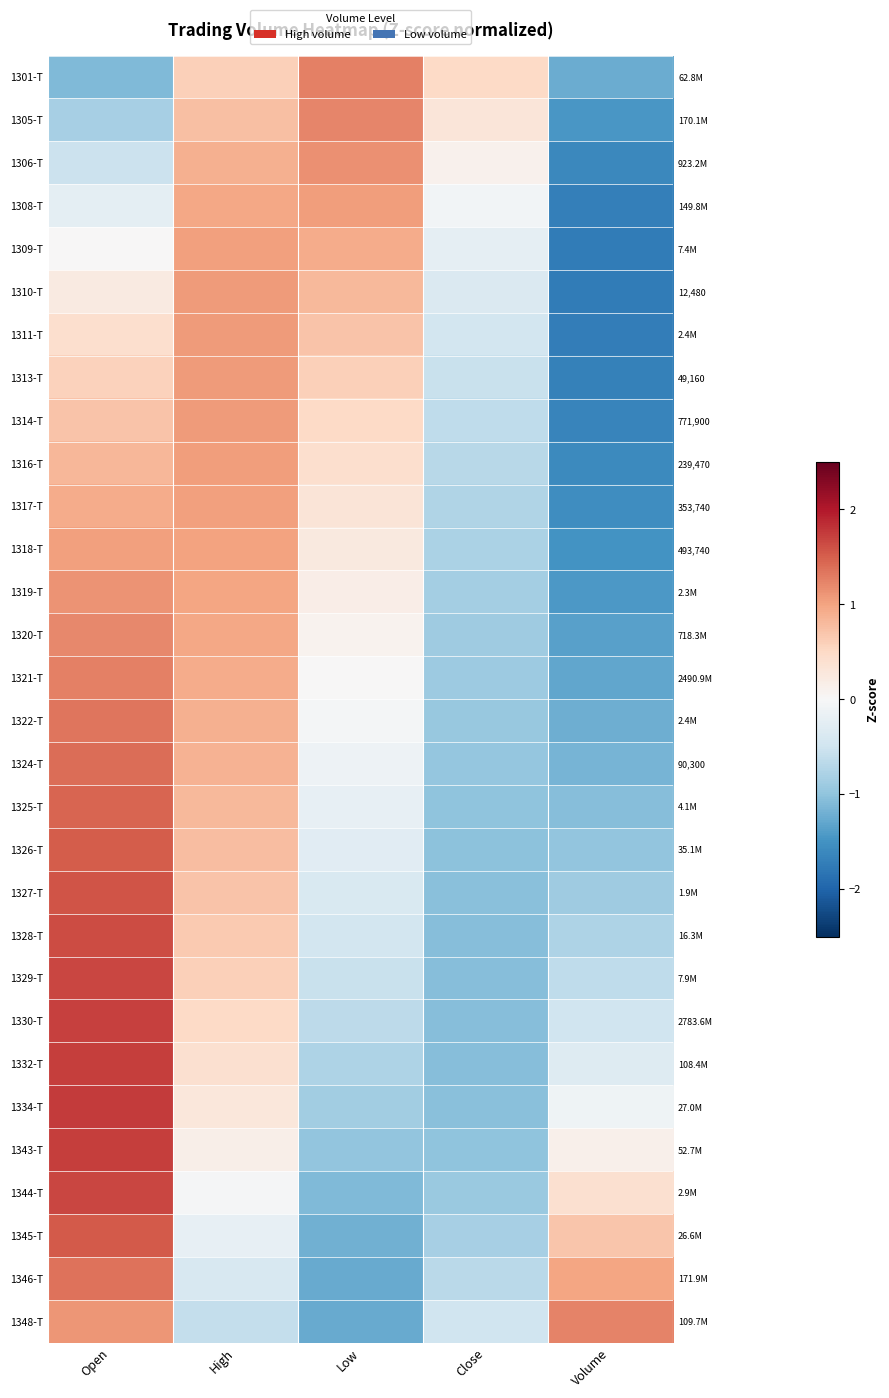

At how many categories does at least one series exceed 0?

5